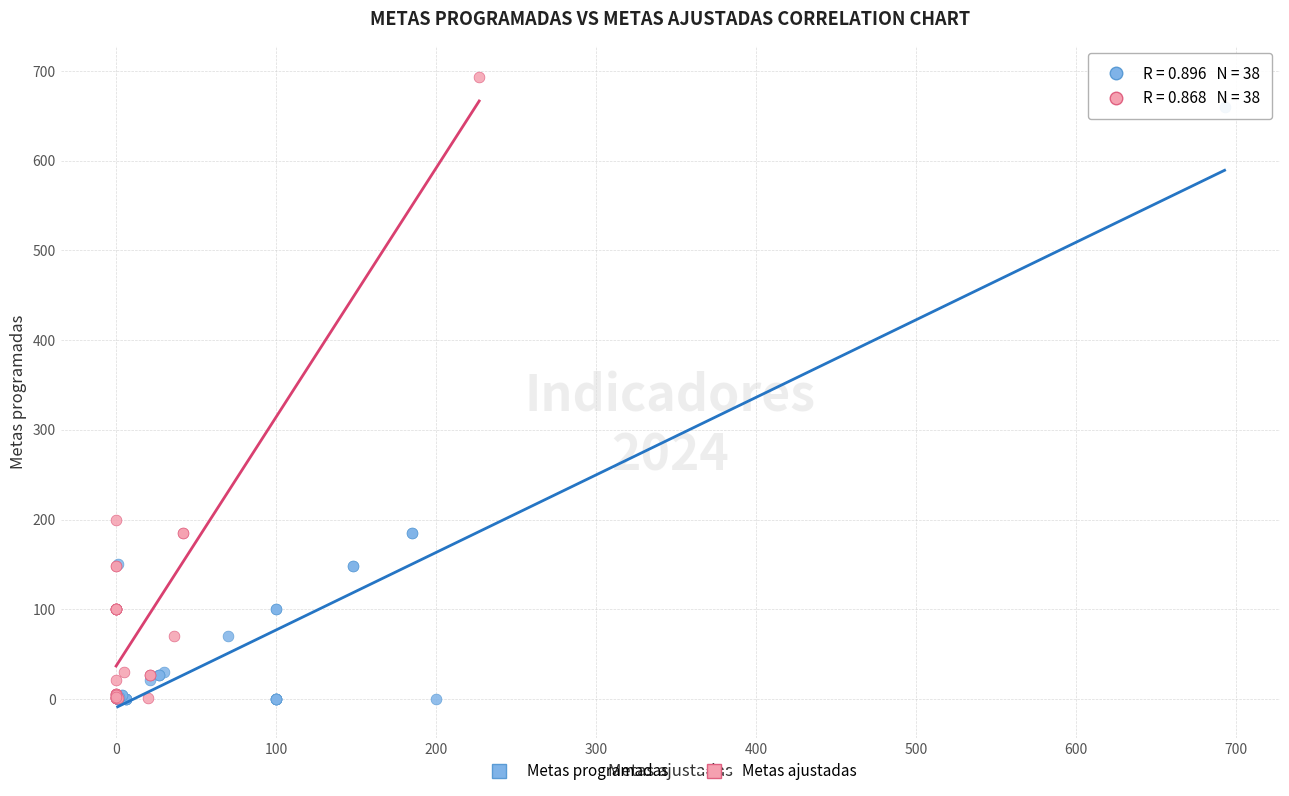

What are all the series names shown in the legend?

Metas programadas, Metas ajustadas